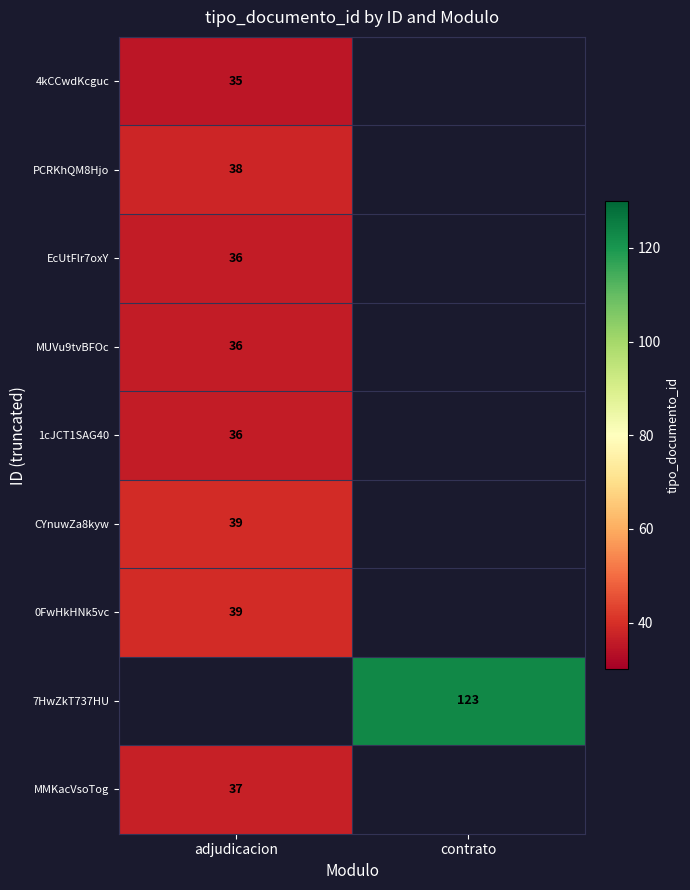

True or false: 0FwHkHNk5vc has a value of 56.5 at adjudicacion.

False